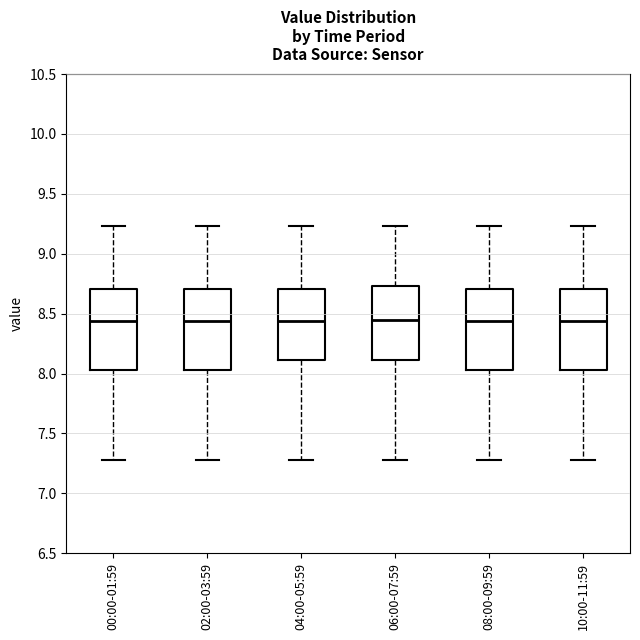

Reading left to right, transcribe this box plot: for each box, give where its median line is, the range the box spans, and where its two whiskers end, as read against the y-axis. The values are not printed on the chart, so give them approximately, as read against the axis.

00:00-01:59: median 8.45, box 8.05 to 8.70, whiskers 7.30 to 9.25
02:00-03:59: median 8.45, box 8.05 to 8.70, whiskers 7.30 to 9.25
04:00-05:59: median 8.45, box 8.10 to 8.70, whiskers 7.30 to 9.25
06:00-07:59: median 8.45, box 8.10 to 8.75, whiskers 7.30 to 9.25
08:00-09:59: median 8.45, box 8.05 to 8.70, whiskers 7.30 to 9.25
10:00-11:59: median 8.45, box 8.05 to 8.70, whiskers 7.30 to 9.25